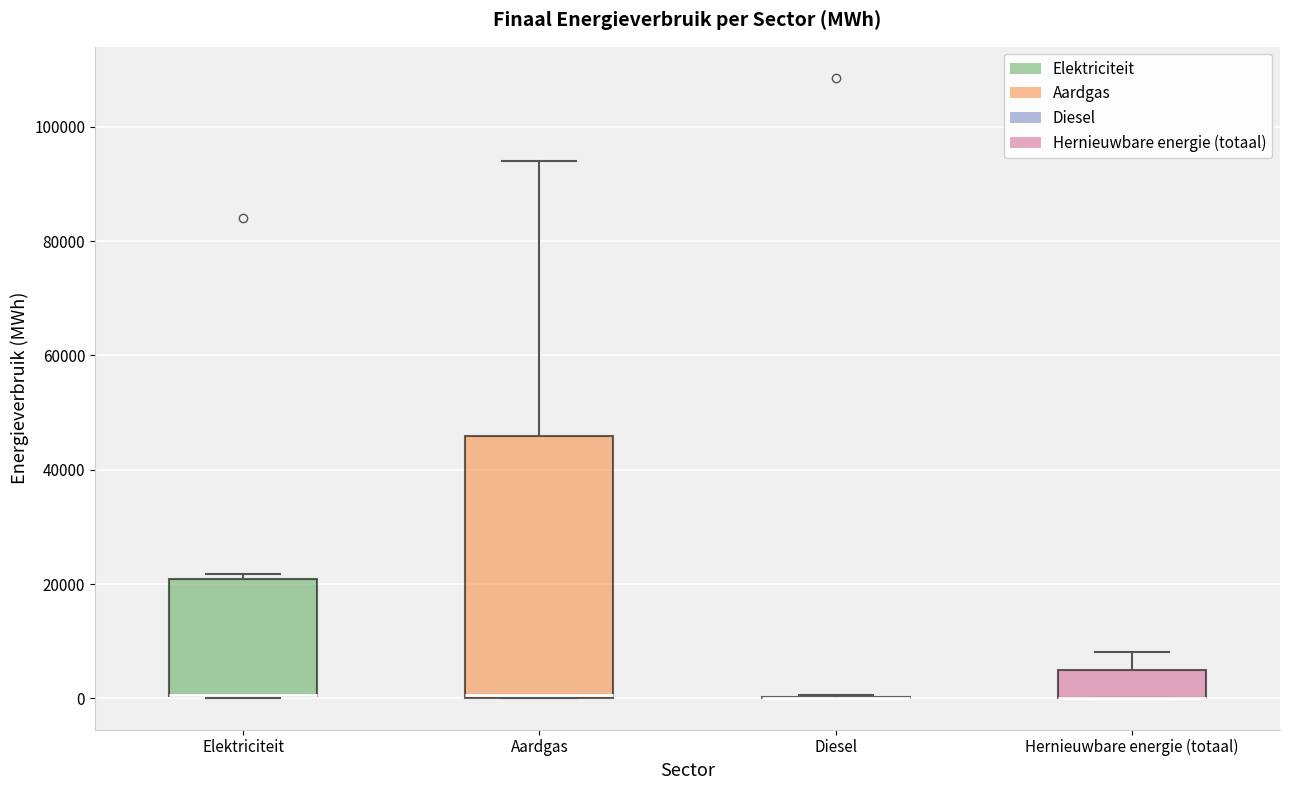

Which box is the tallest, from its lower edge to its upper edge?

Aardgas